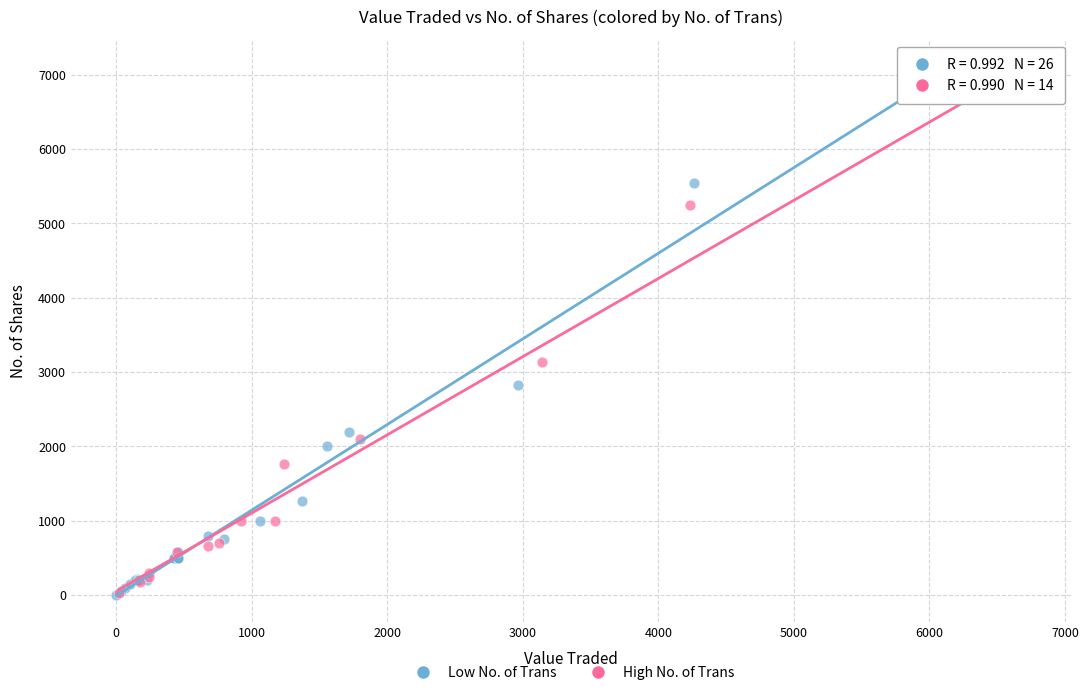

Which series has the widest spread of Y values?

Low No. of Trans